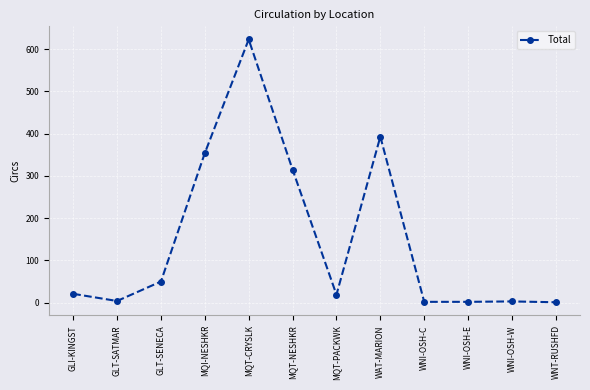

What is the difference between the second highest and second lowest values?

391